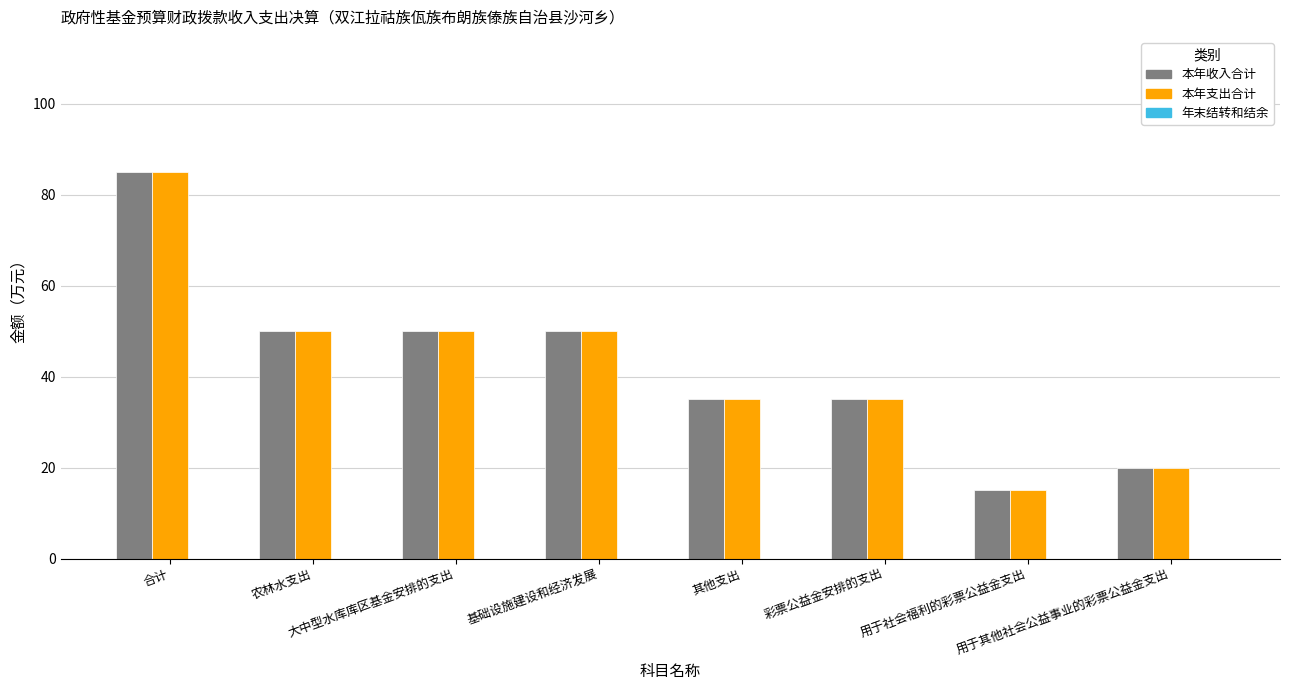

At how many categories does at least one series exceed 31?

6